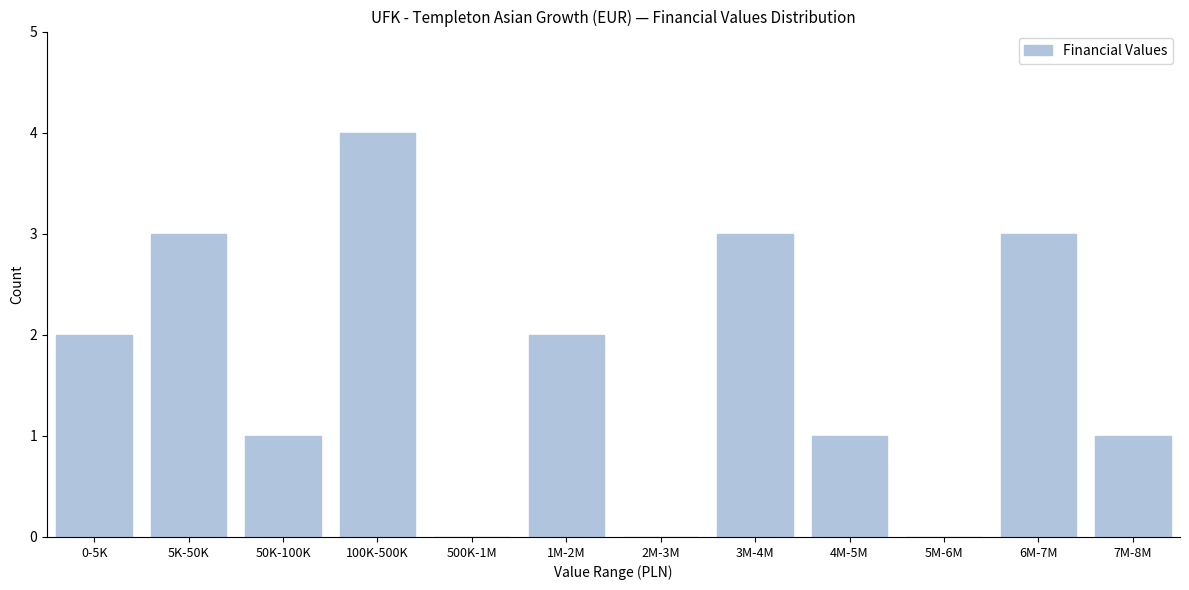

Reading left to right, transcribe all the data shown in this chart.

0-5K=2	5K-50K=3	50K-100K=1	100K-500K=4	500K-1M=0	1M-2M=2	2M-3M=0	3M-4M=3	4M-5M=1	5M-6M=0	6M-7M=3	7M-8M=1